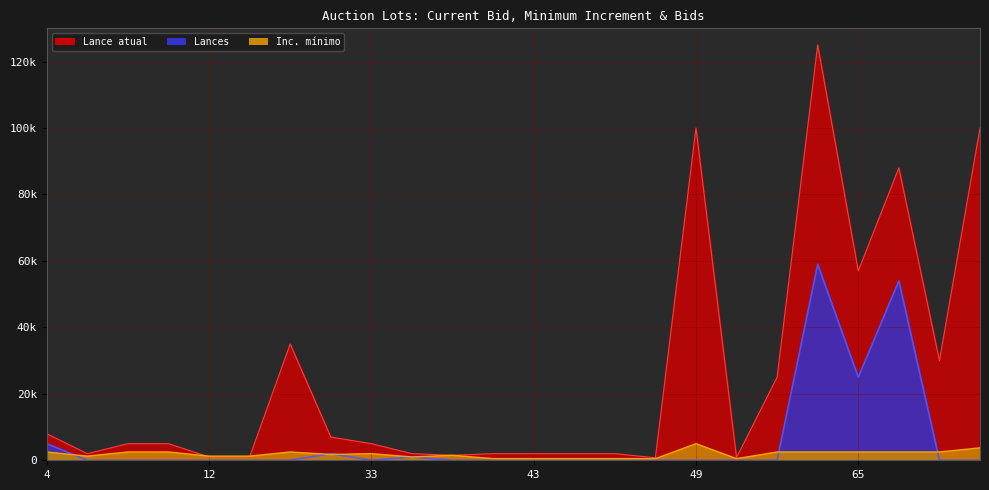

Reading left to right, extract all data points from this chart.

Lance atual: 8000	2000	5000	5000	1000	1000	35000	7000	5000	2000	1500	2000	2000	2000	2000	750	100000	850	25000	125000	57000	88000	30000	100000
Inc. mínimo: 2500	1250	2500	2500	1250	1250	2500	1750	2000	1000	1500	500	500	500	500	500	5000	500	2500	2500	2500	2500	2500	3750
Lances: 5000	0	0	0	0	0	0	2000	0	1000	0	0	0	0	0	0	0	0	0	59000	25000	54000	0	0